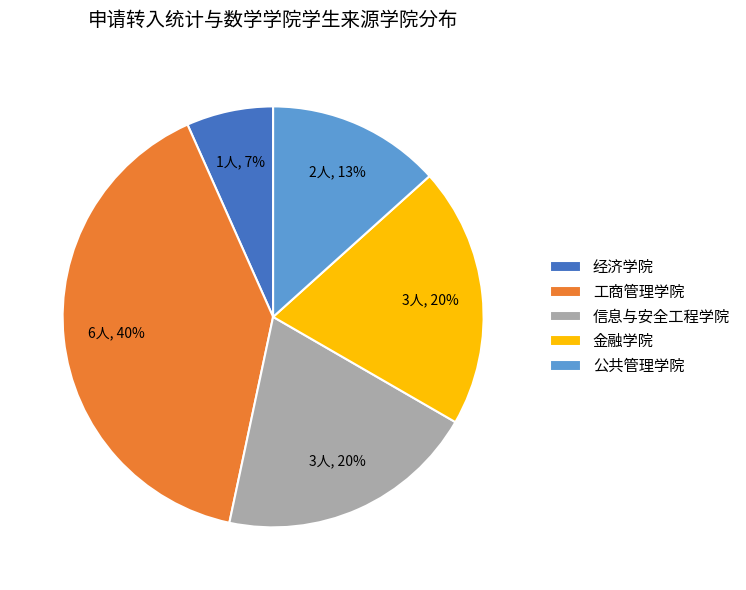

How many segments does this pie chart have?

5